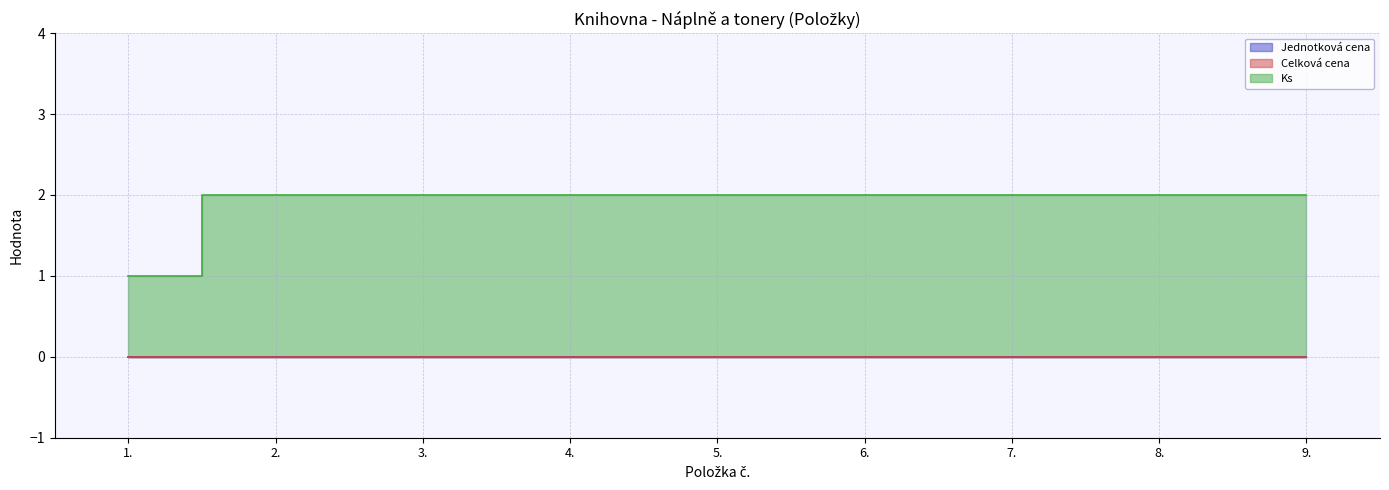

Reading left to right, transcribe all the data shown in this chart.

Jednotková cena: 0	0	0	0	0	0	0	0	0
Celková cena: 0	0	0	0	0	0	0	0	0
Ks: 1	2	2	2	2	2	2	2	2